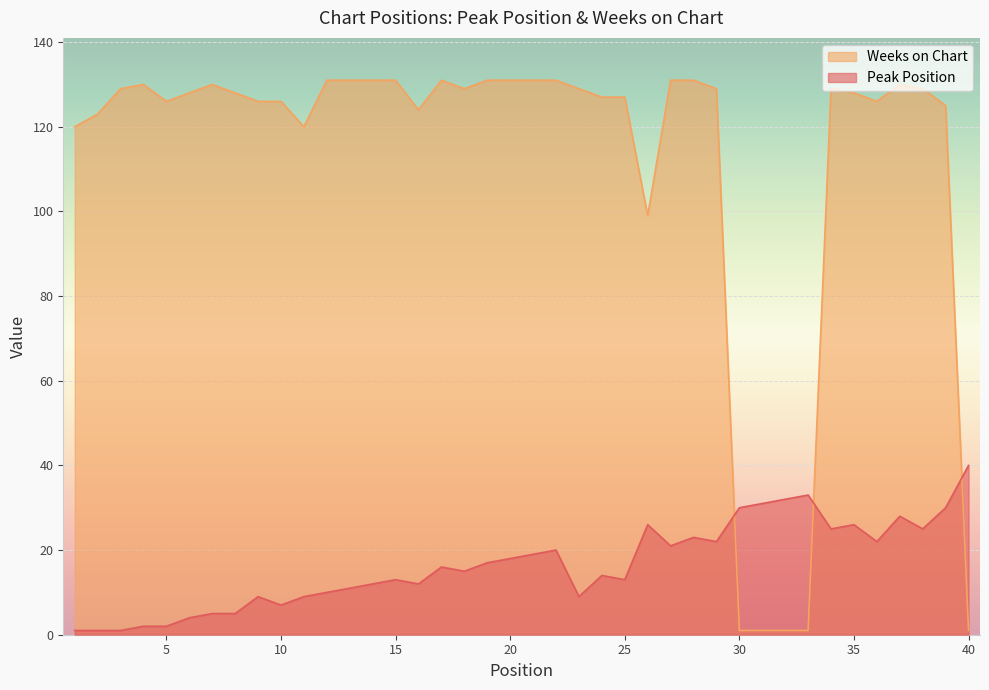

What is the difference between the Weeks on Chart values at 29 and 30?

128